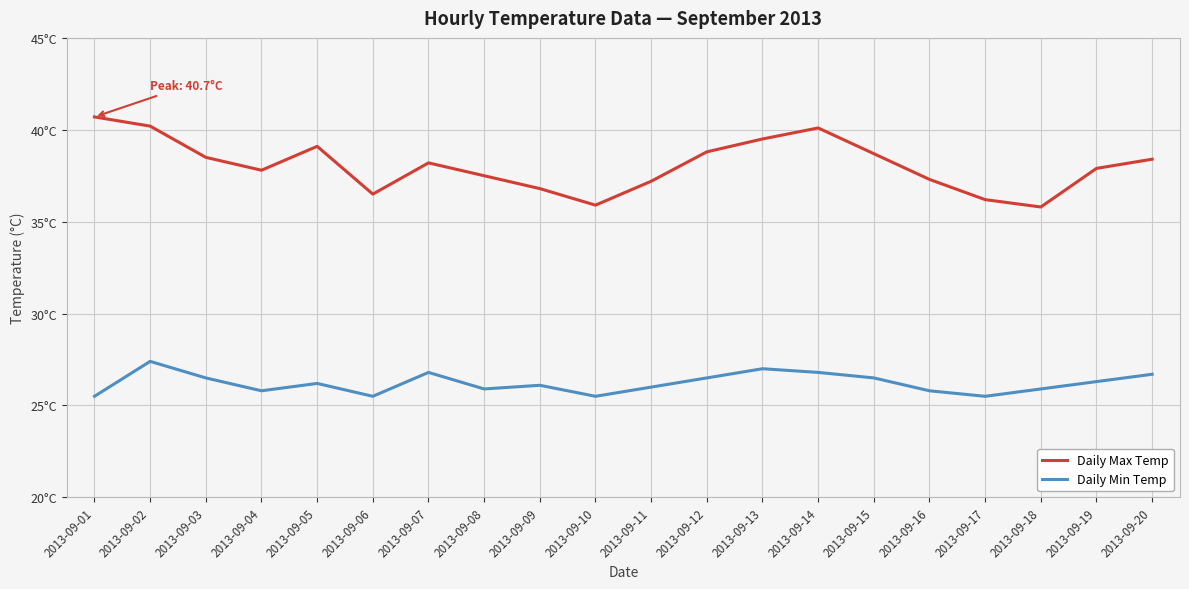

Which series has the widest spread of values?

Daily Max Temp